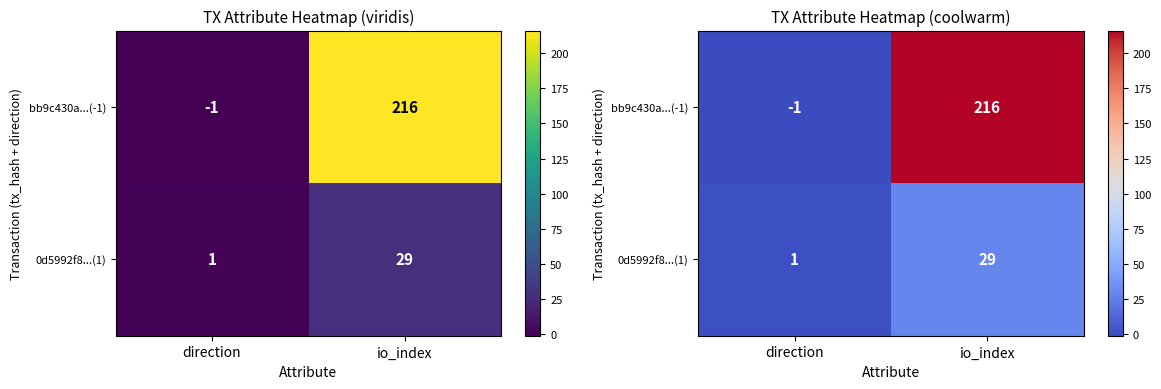

Which has a higher value, io_index or direction?

io_index